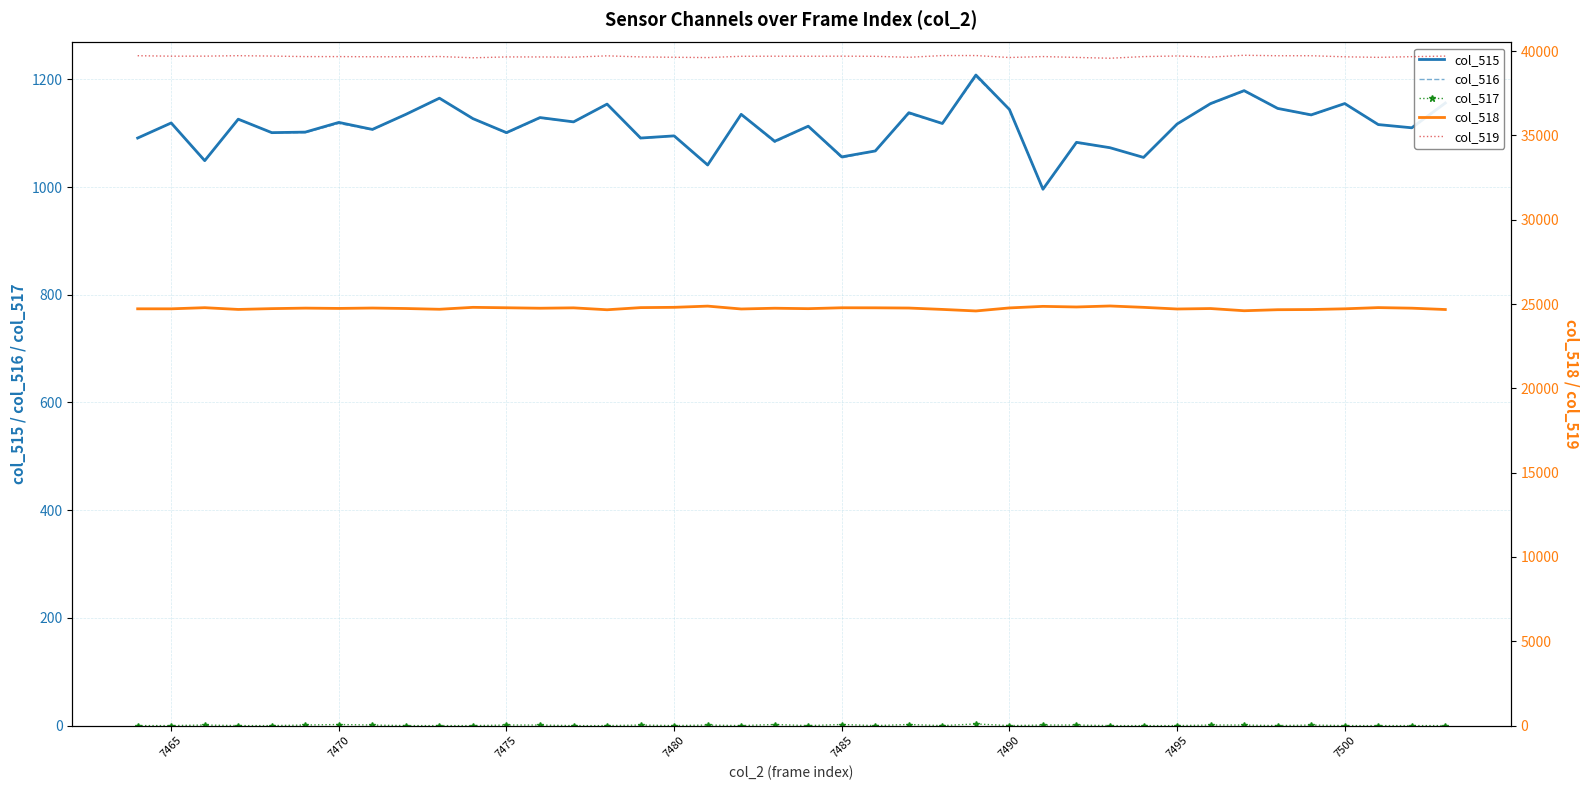

True or false: col_516 has a value of 1054 at 7485.

True